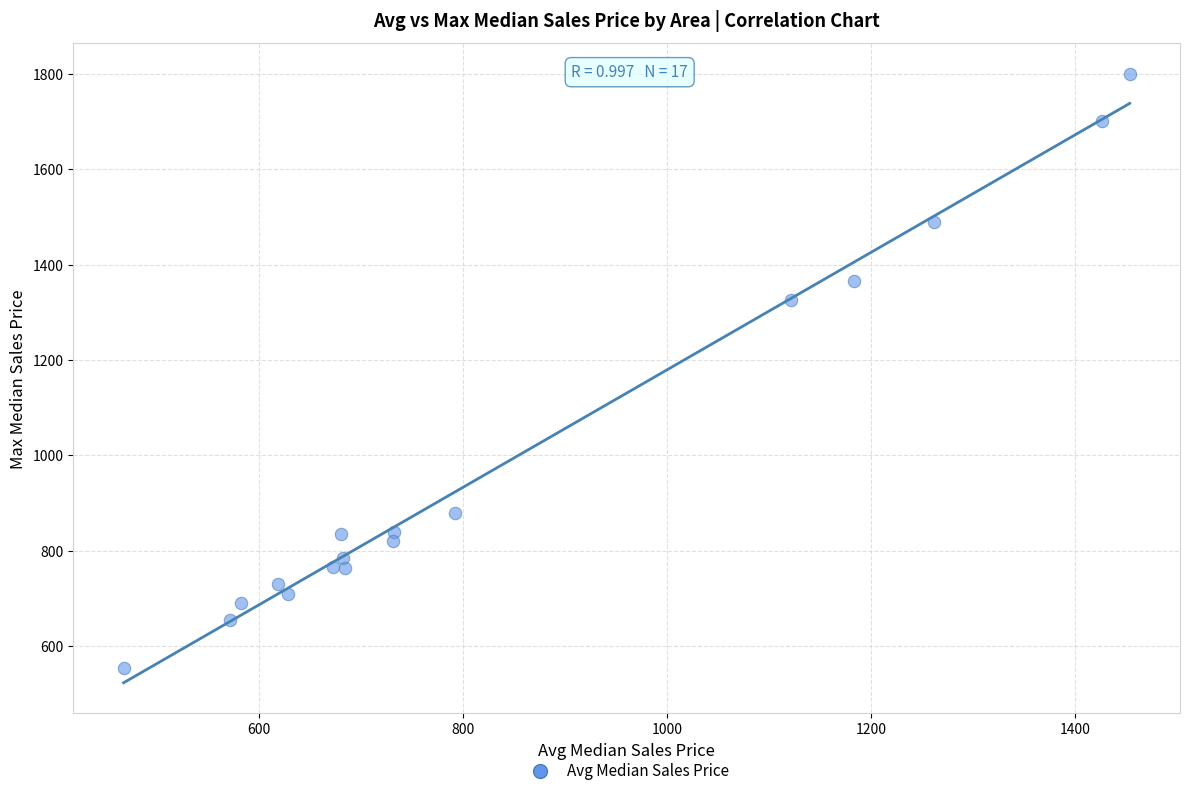

What is the range of Y values (max minus min)?

1245